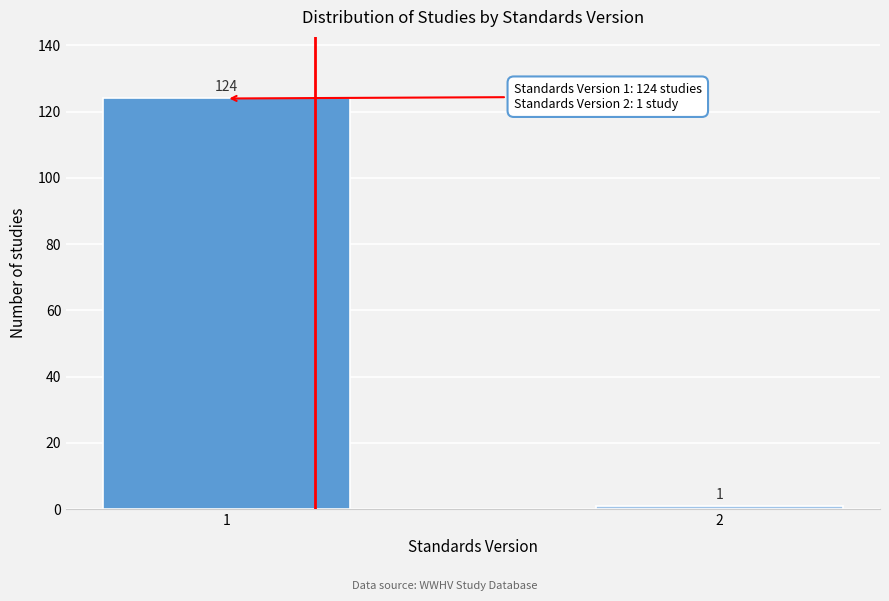

Reading right to left, what are all the values shown in this chart?

2=1	1=124